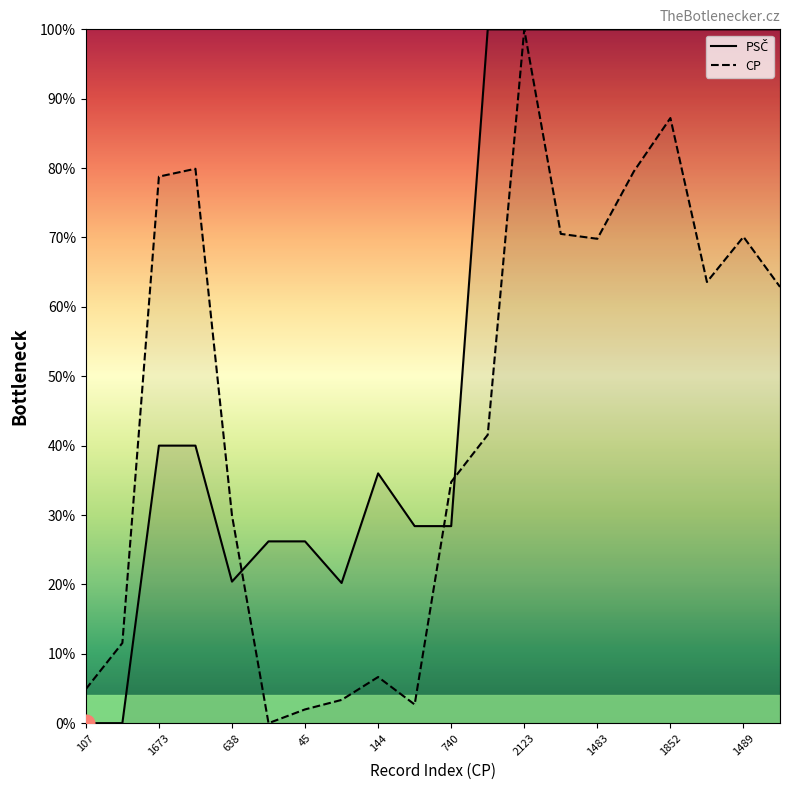

The value of CP at 1673 is 78.8. True or false?

True